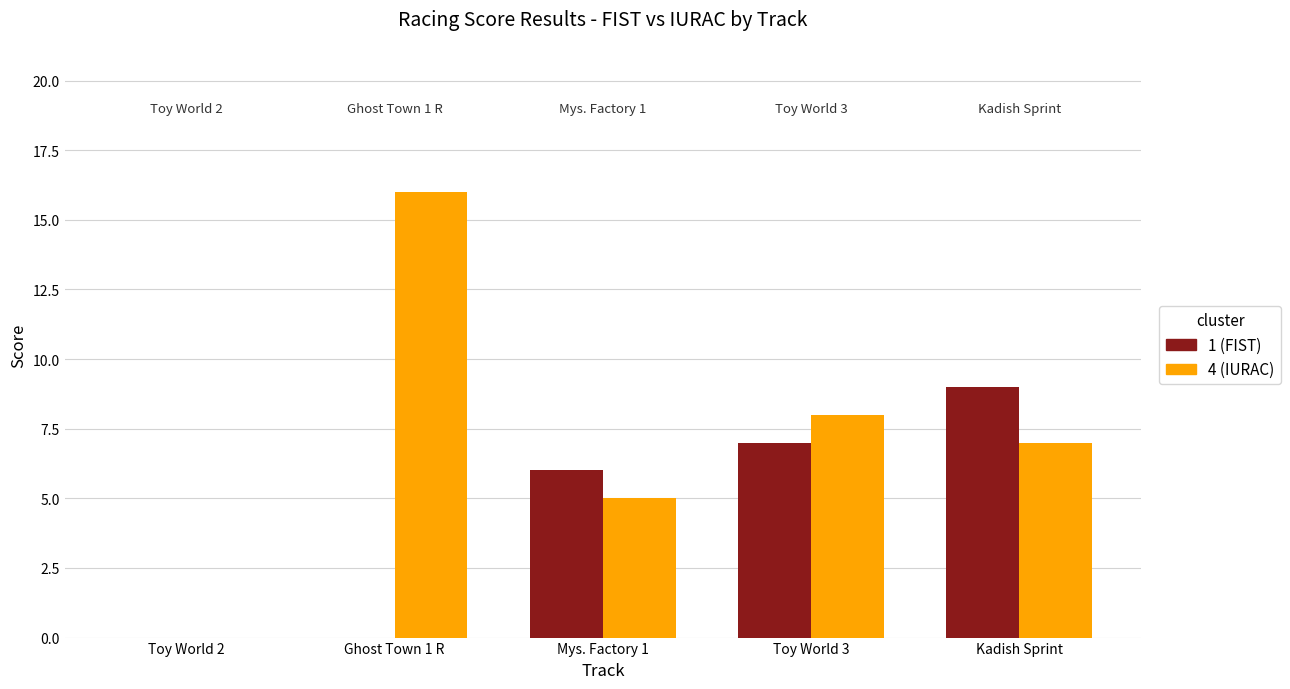

How many groups of bars are there?

5